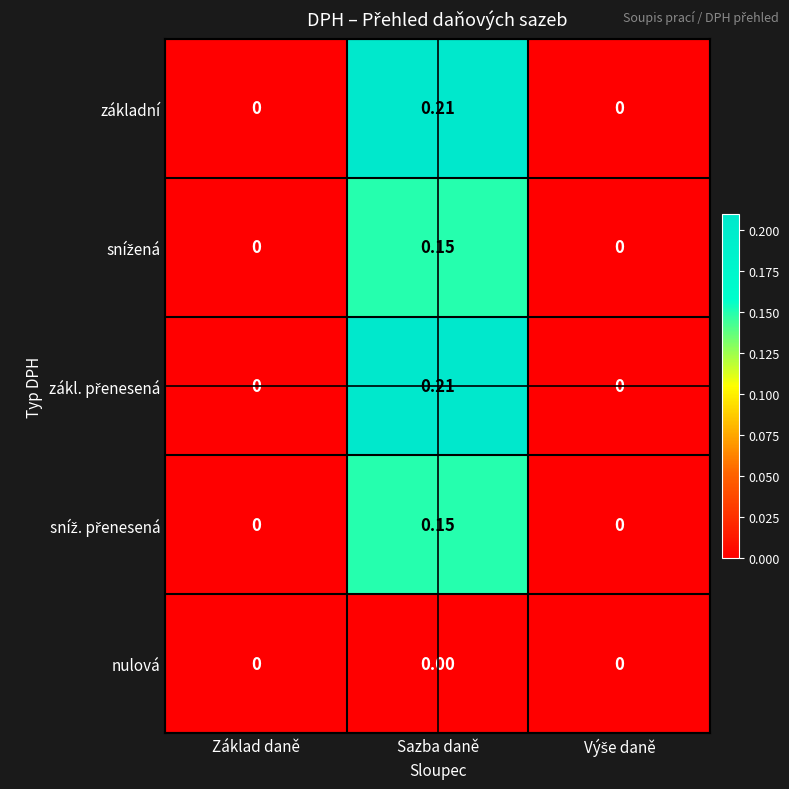

Which label corresponds to the largest value in the chart?

Sazba daně